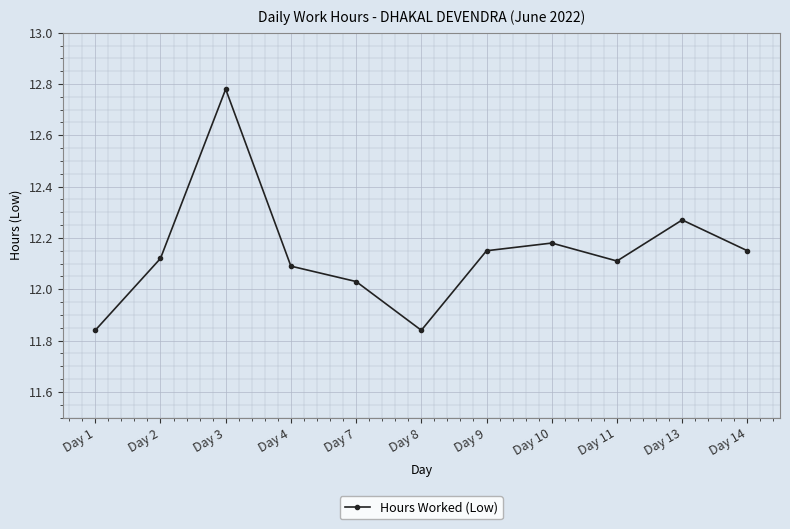

The value at Day 3 is 18.0. True or false?

False